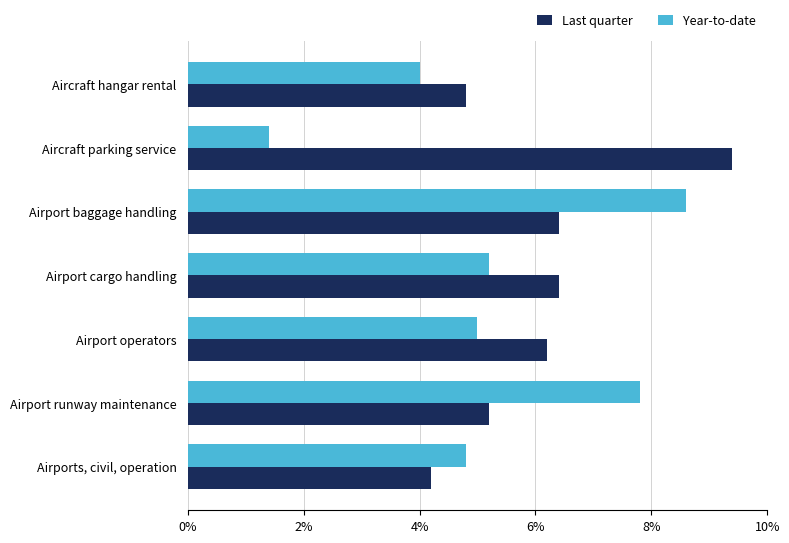

How many values in the Last quarter series exceed 6?

4